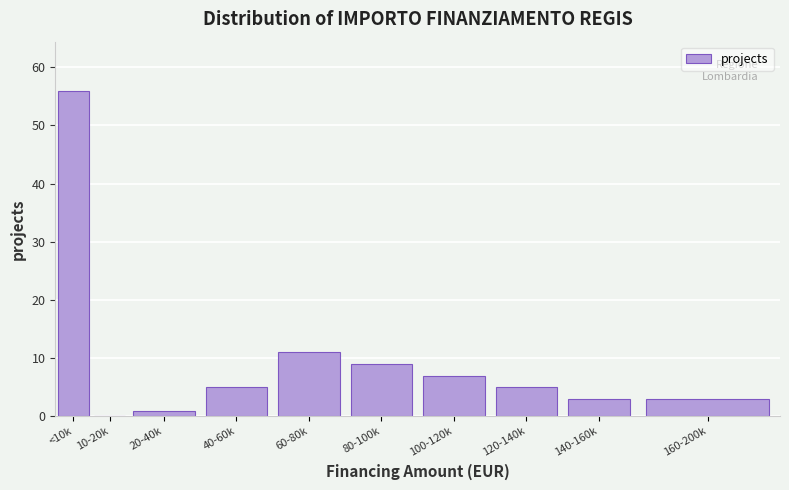

Reading right to left, extract all data points from this chart.

160-200k=3	140-160k=3	120-140k=5	100-120k=7	80-100k=9	60-80k=11	40-60k=5	20-40k=1	10-20k=0	<10k=56